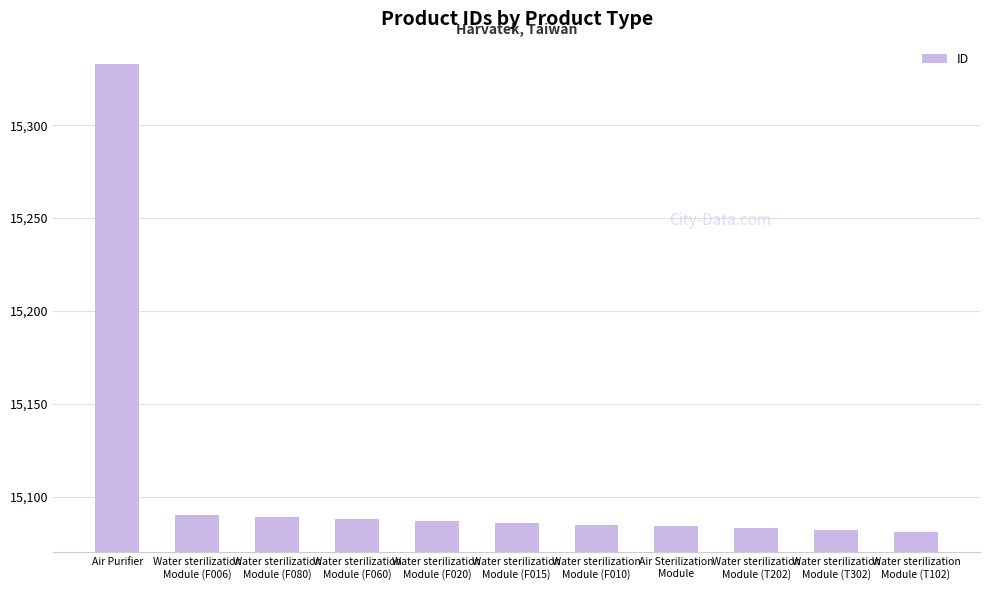

What is the maximum value shown in the chart?

15333